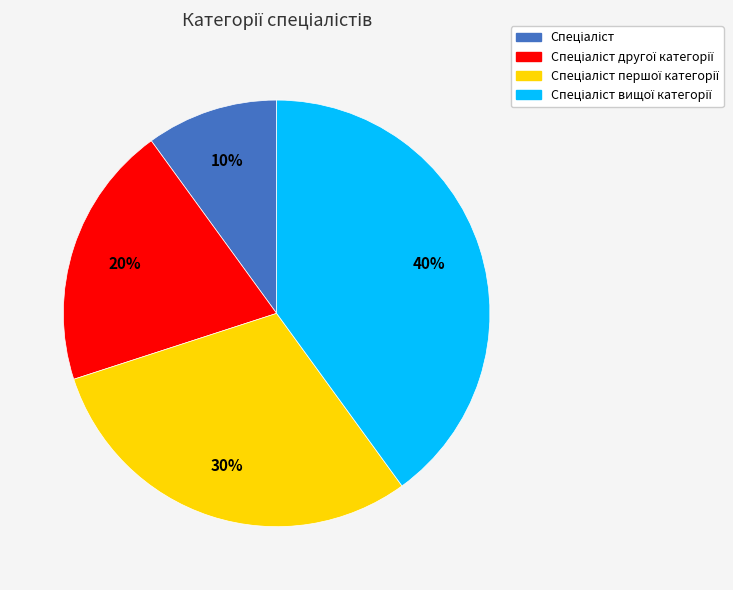

Is there any slice that represents more than half of the pie?

No